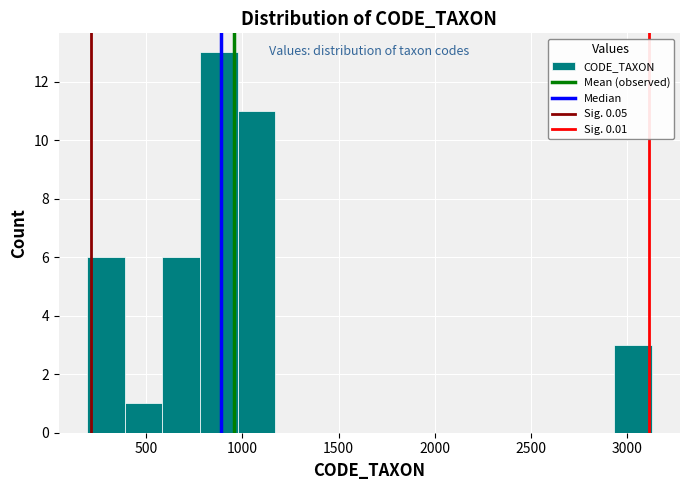

Read against the x-axis, roughly where is the centre of the tallest bar?

900